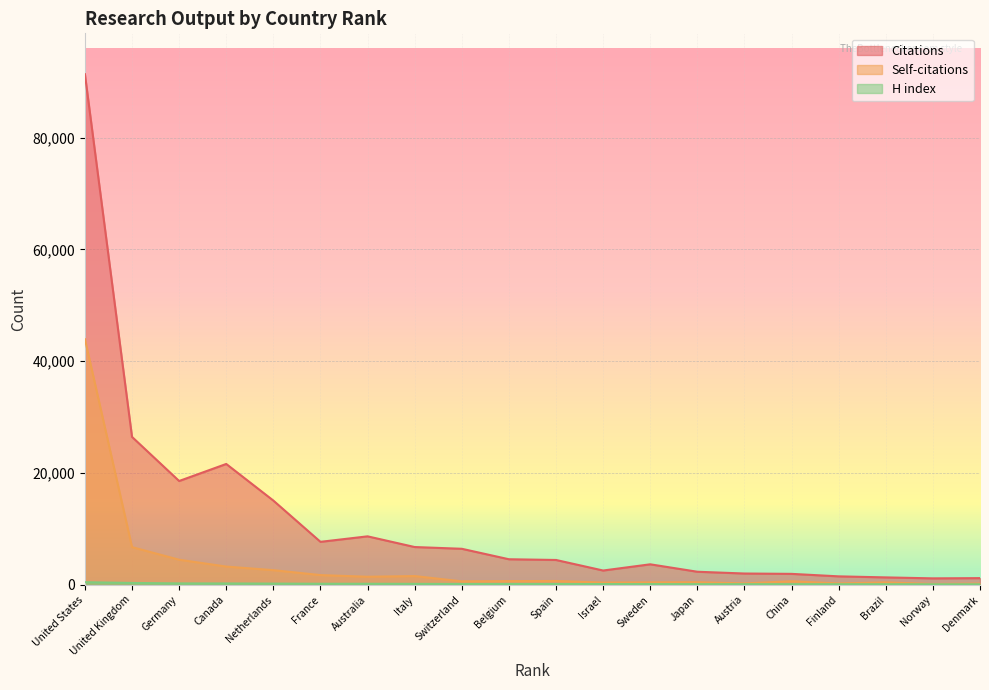

True or false: Citations and Self-citations intersect in this chart.

False